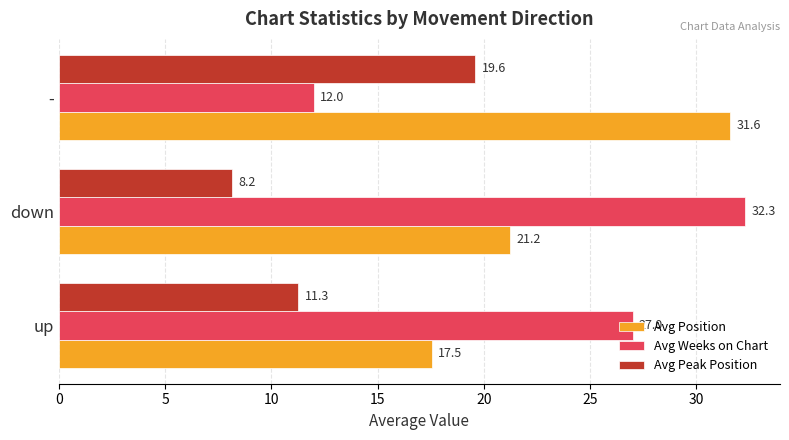

What are all the series names shown in the legend?

Avg Position, Avg Weeks on Chart, Avg Peak Position